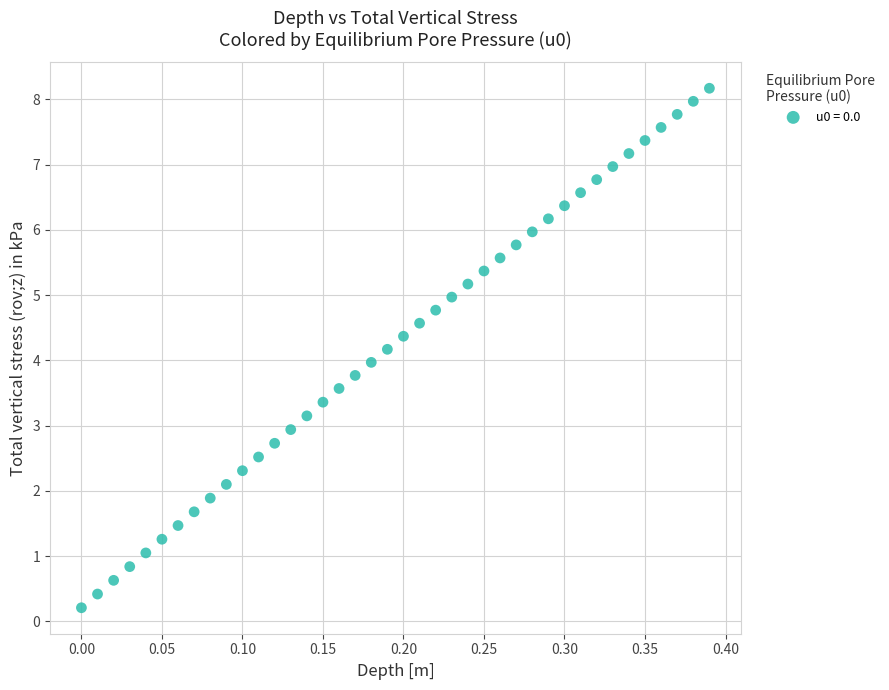

What is the range of X values (max minus min)?

0.4